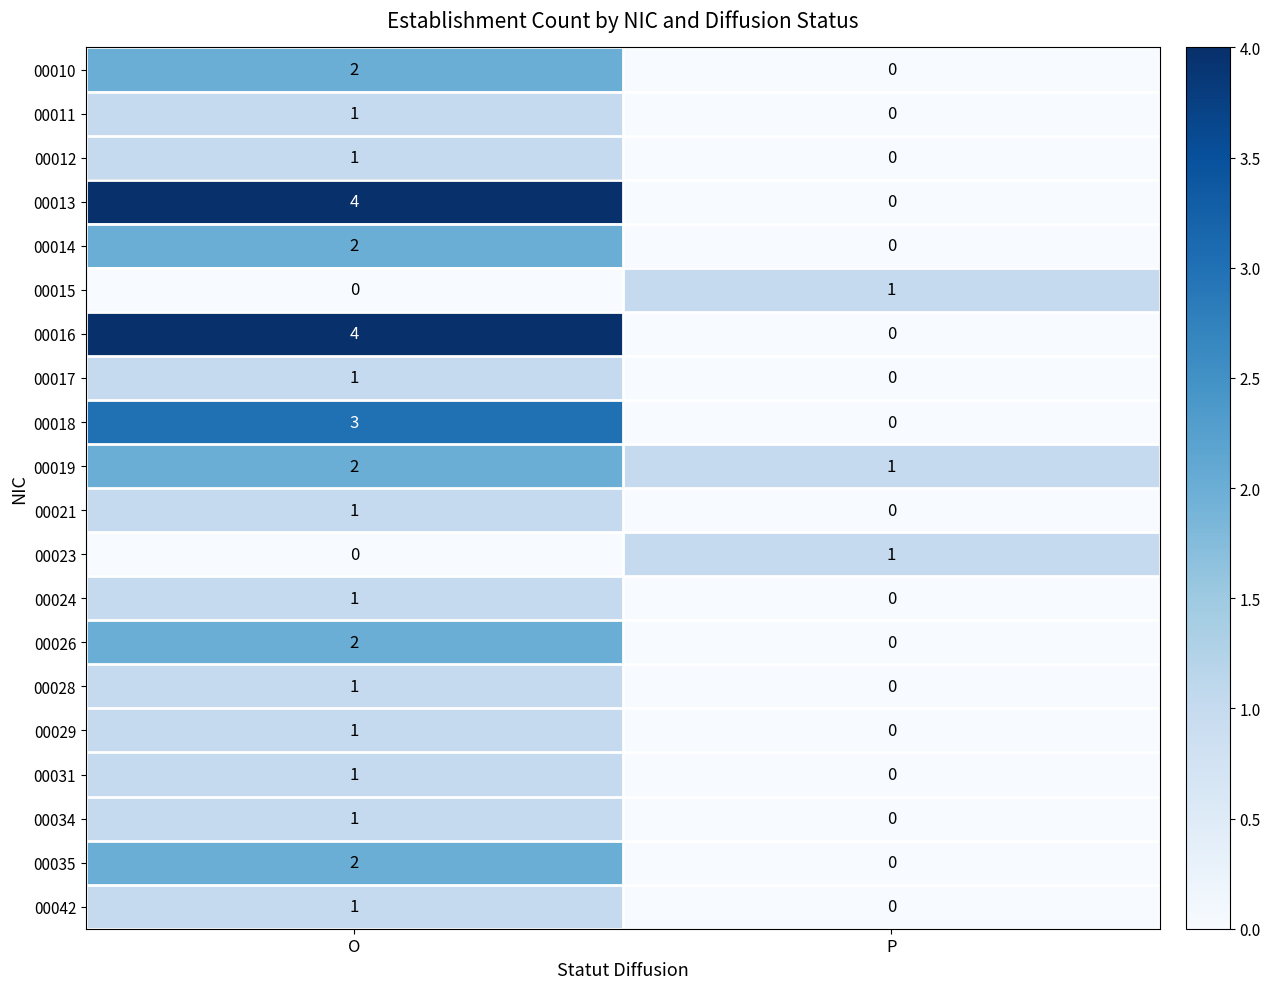

Which category has the highest value in the 00031 series?

O